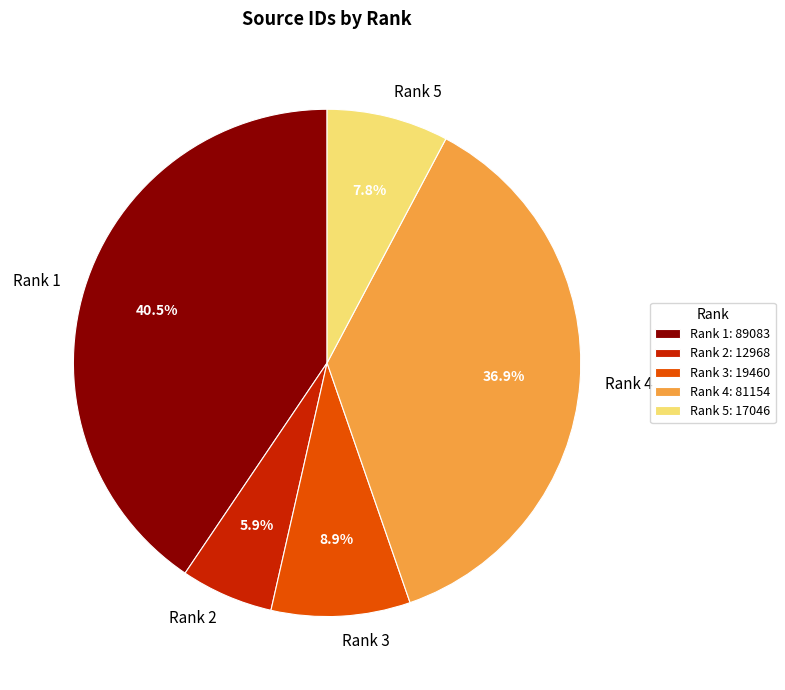

Count the number of slices in the pie.

5